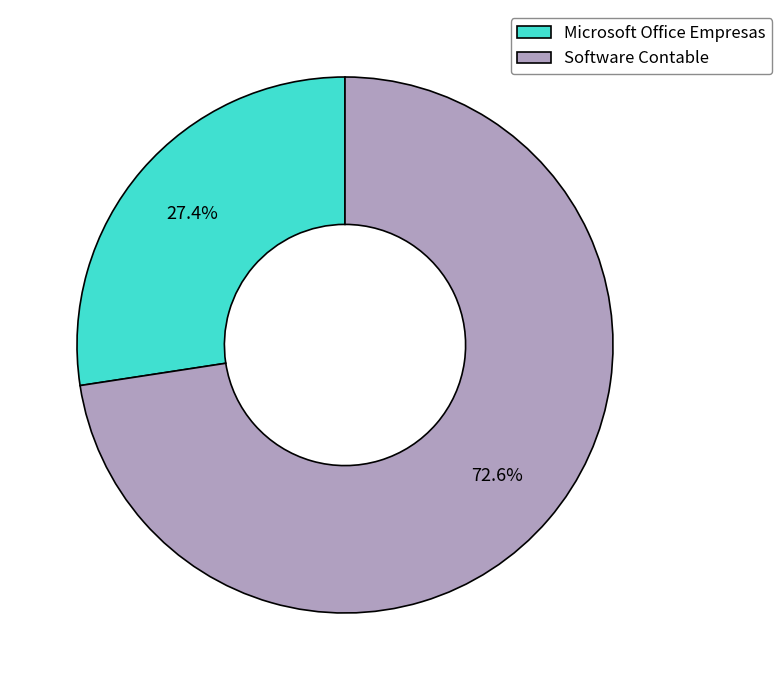

Count the number of slices in the pie.

2